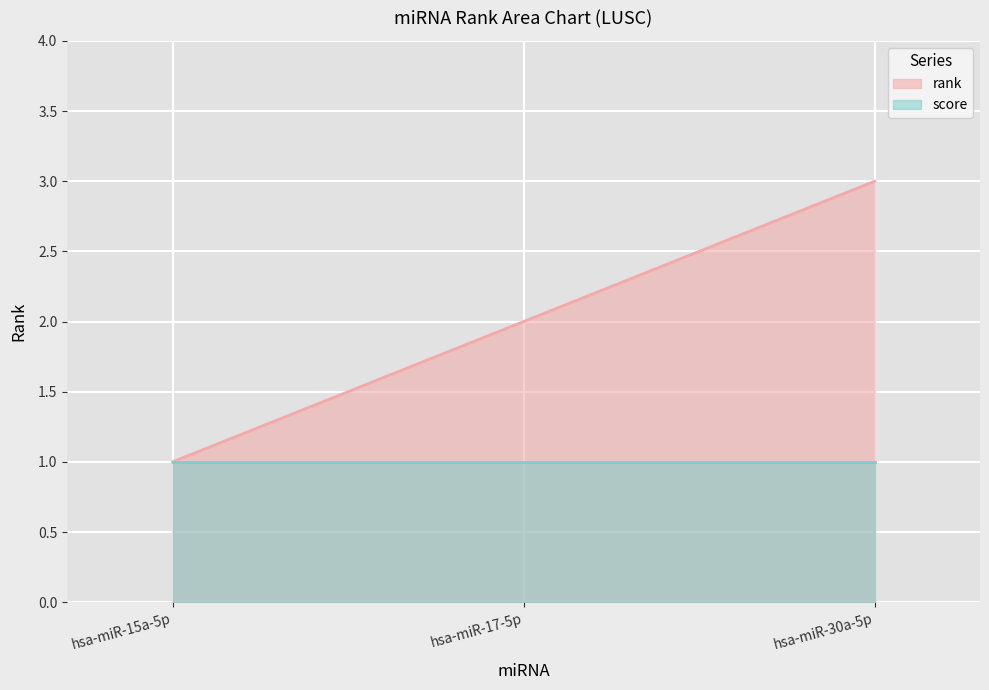

How many lines are shown in the chart?

2